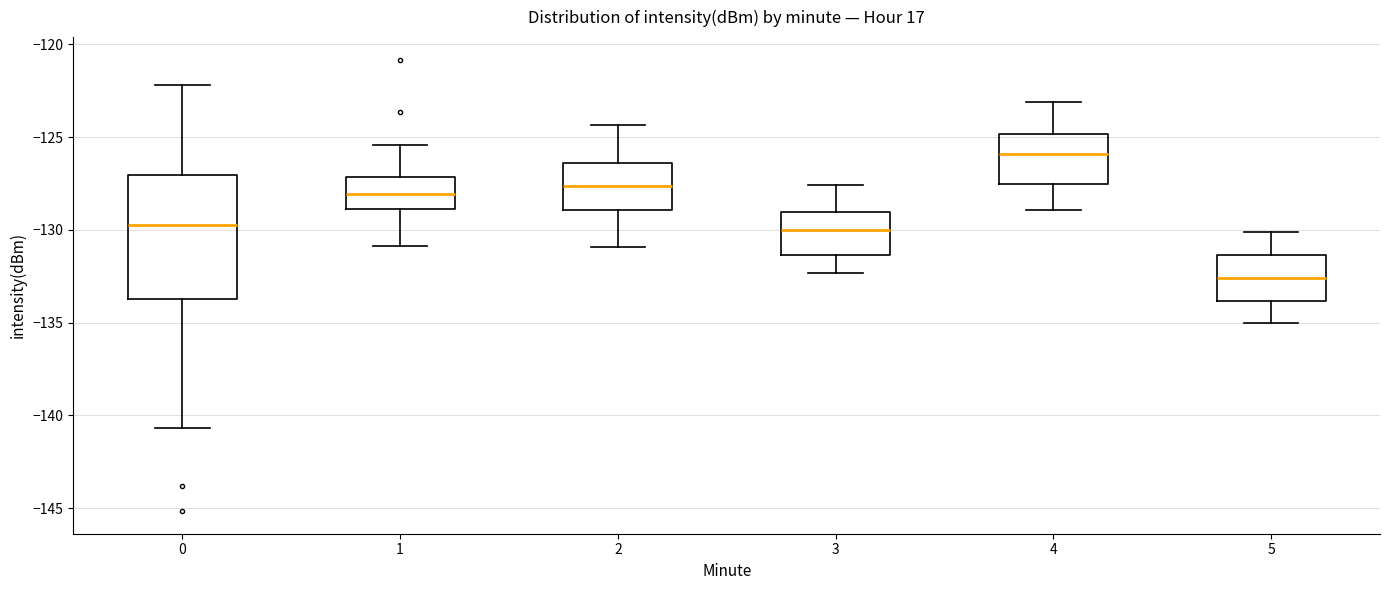

Reading left to right, transcribe this box plot: for each box, give where its median line is, the range the box spans, and where its two whiskers end, as read against the y-axis. The values are not printed on the chart, so give them approximately, as read against the axis.

0: median -129.5, box -133.5 to -127.0, whiskers -140.5 to -122.0
1: median -128.0, box -129.0 to -127.0, whiskers -131.0 to -125.5
2: median -127.5, box -129.0 to -126.5, whiskers -131.0 to -124.5
3: median -130.0, box -131.5 to -129.0, whiskers -132.5 to -127.5
4: median -126.0, box -127.5 to -125.0, whiskers -129.0 to -123.0
5: median -132.5, box -134.0 to -131.5, whiskers -135.0 to -130.0